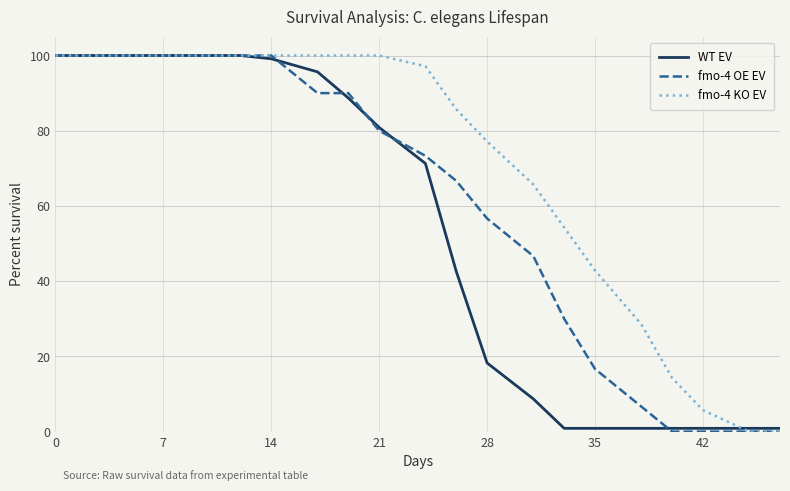

List the series in order of their overall mean, highest first.

fmo-4 KO EV, fmo-4 OE EV, WT EV